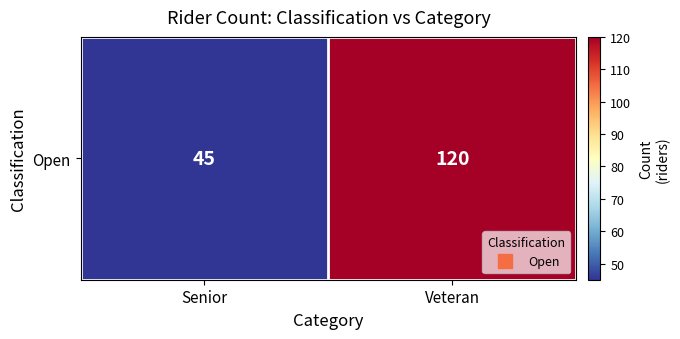

The chart shows a value of 72 at Veteran. True or false?

False